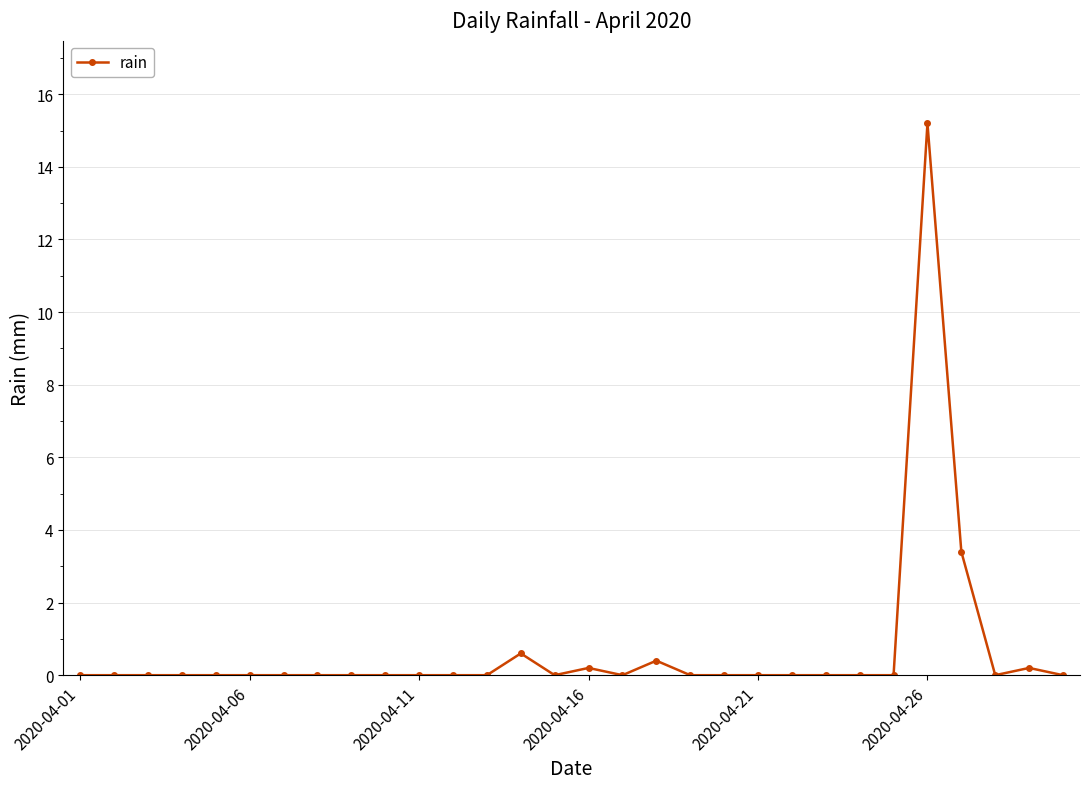

What is the average value?

0.7